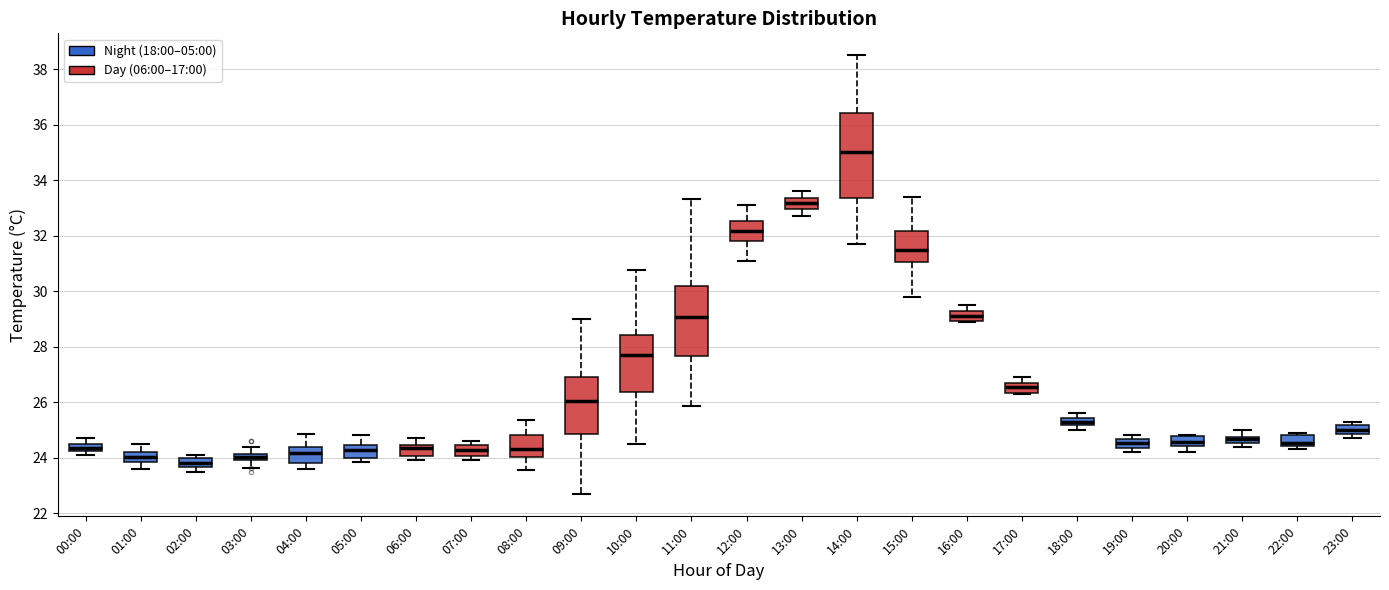

Where is the upper edge of the box for 23:00 on the y-axis? The values are not printed on the chart, so give them approximately, as read against the axis.

25.2